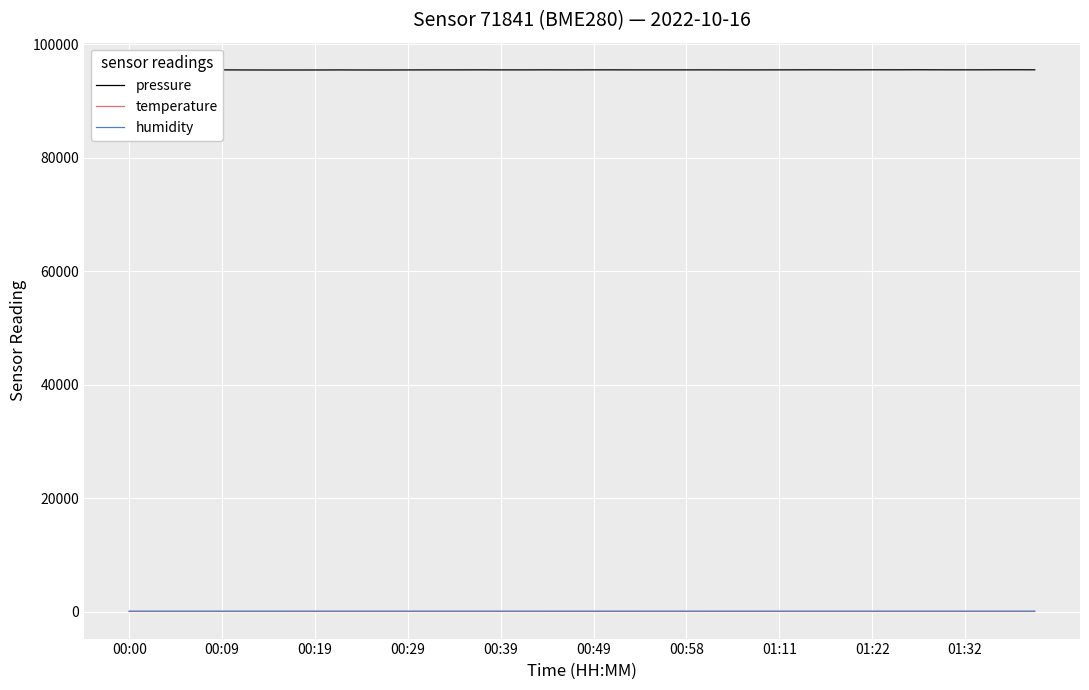

What is the minimum value for pressure?

95463.5